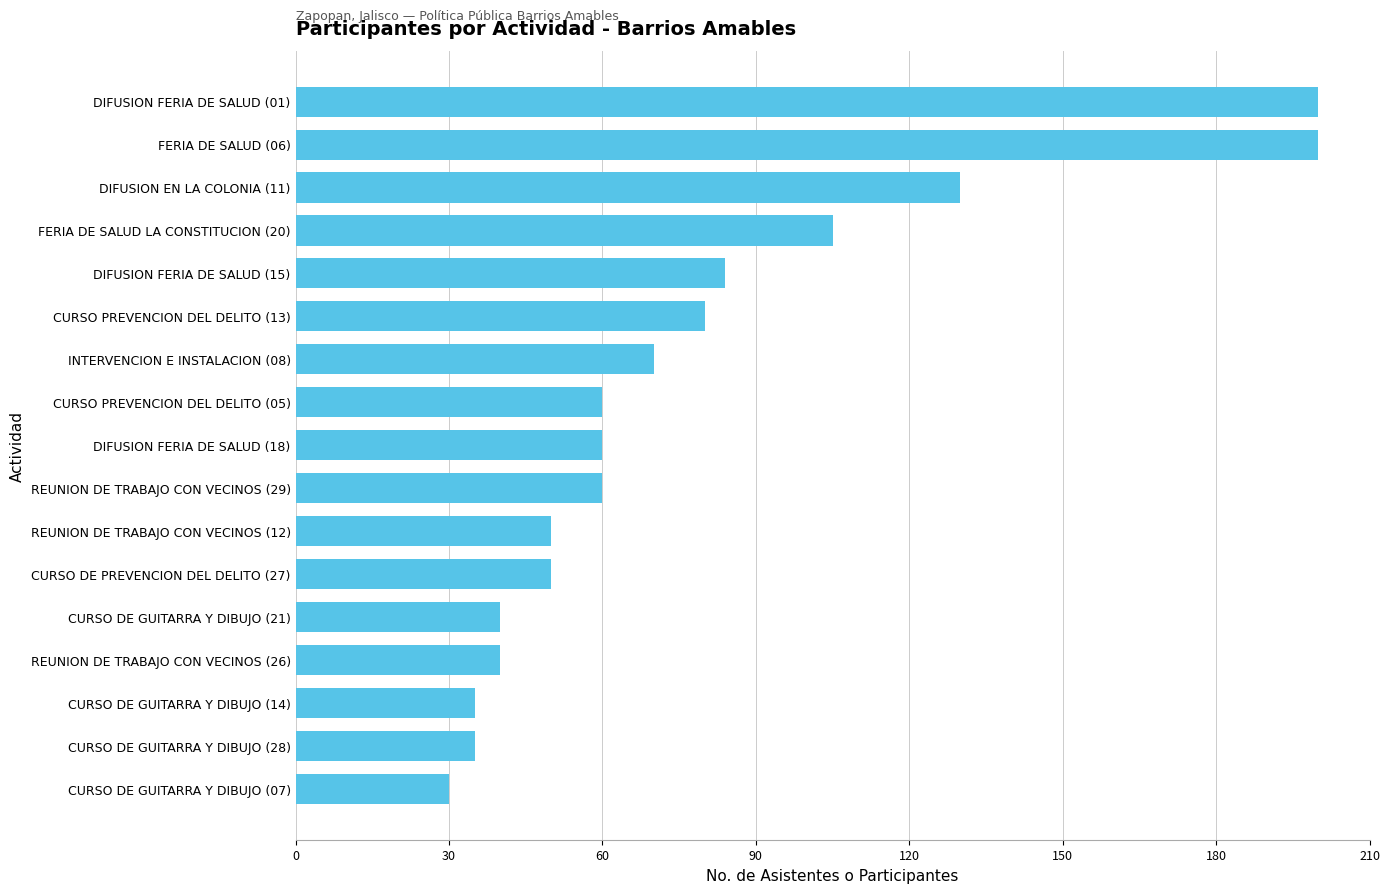

What is the minimum value shown in the chart?

30